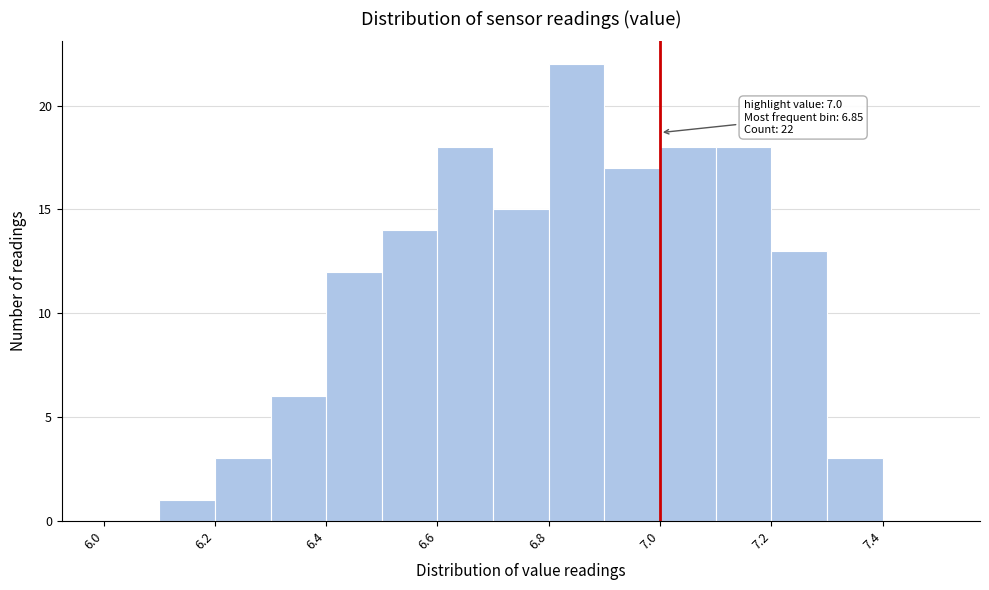

Which range on the x-axis has the tallest bar?

6.8 to 6.9